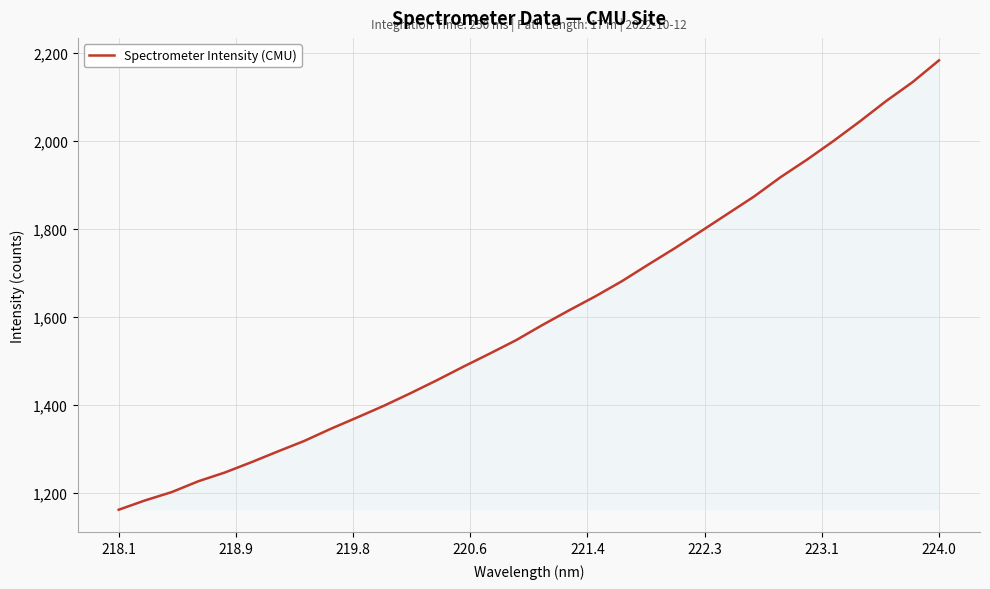

How many lines are shown in the chart?

1